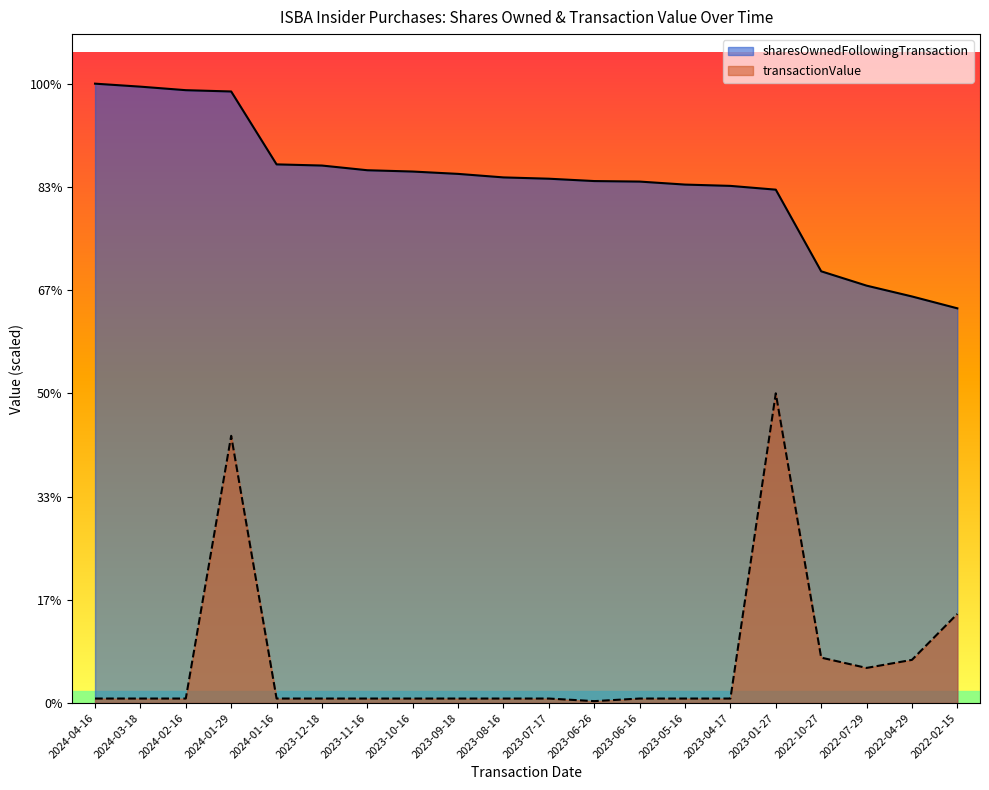

In transactionValue, how many points are higher than both neighbors (excluding endpoints)?

2